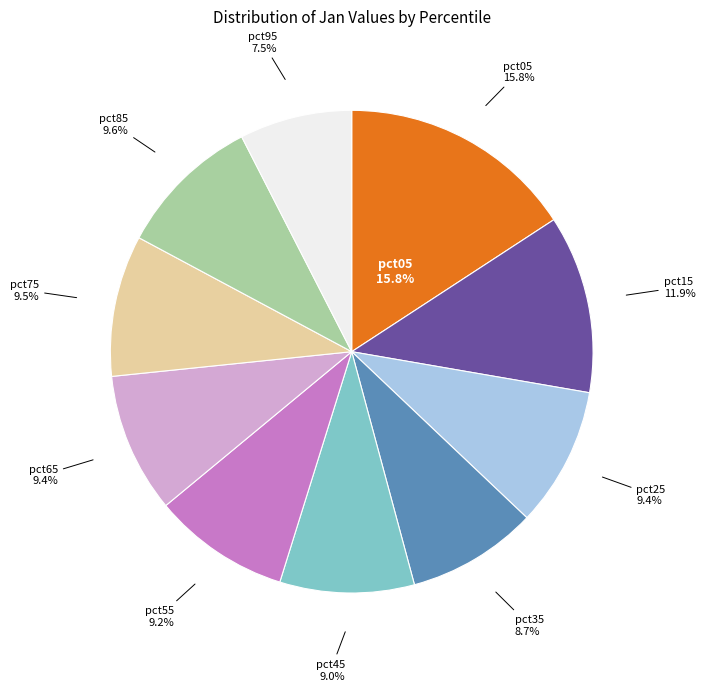

To the nearest percent, what is the combined percentage of pct25 and pct55?

19%